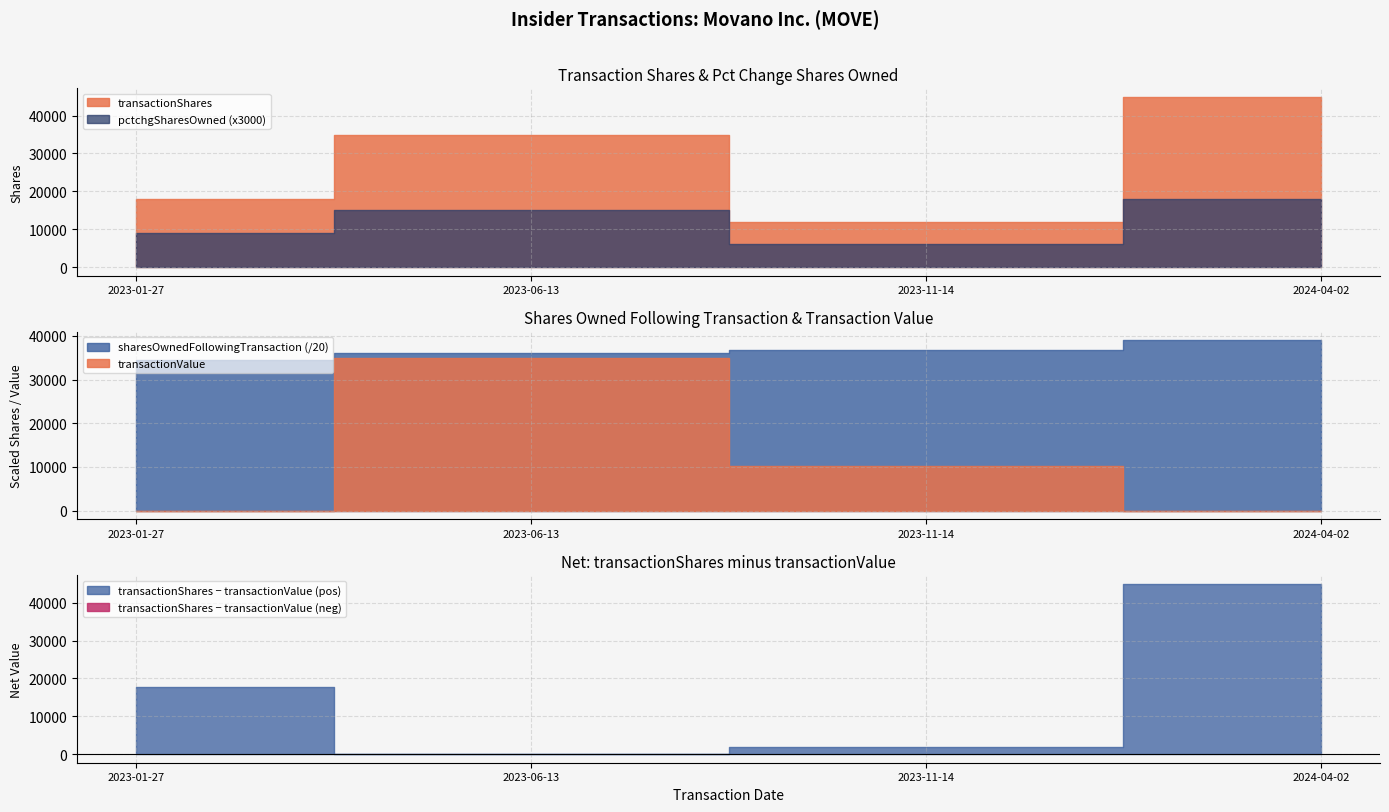

What are all the series names shown in the legend?

transactionShares, sharesOwnedFollowingTransaction, transactionValue, pctchgSharesOwned